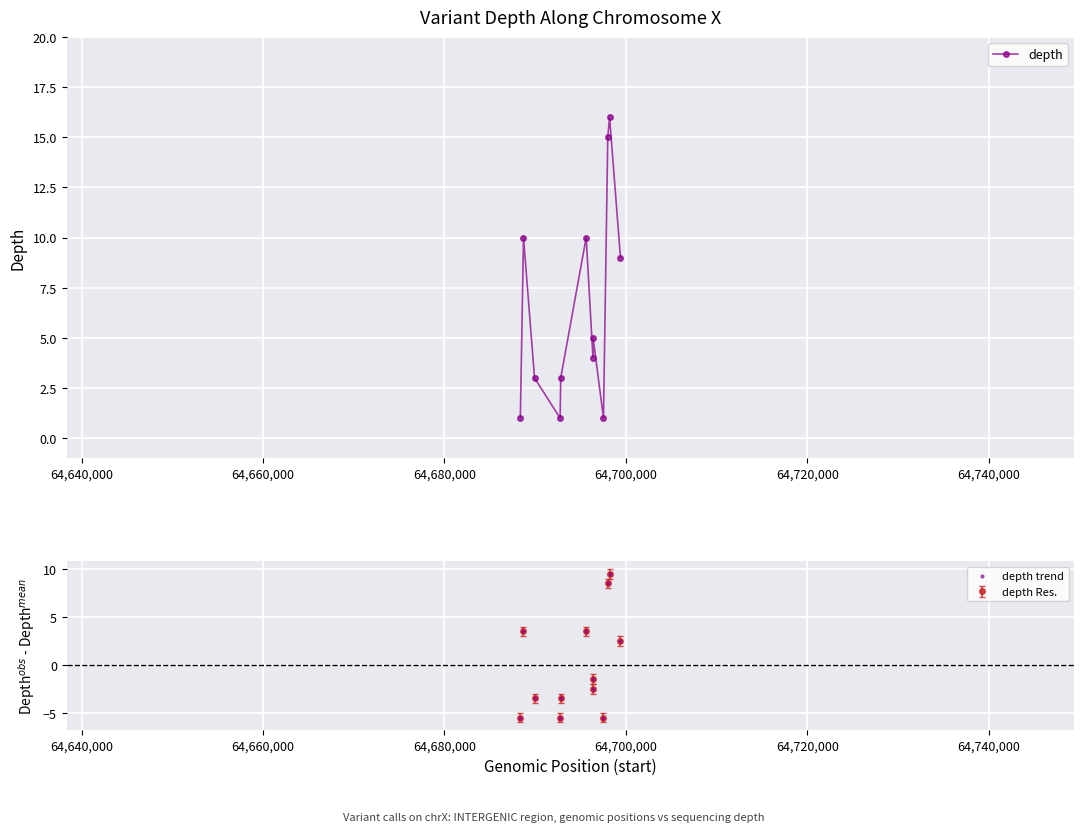

Does the chart display data point markers on the line(s)?

Yes